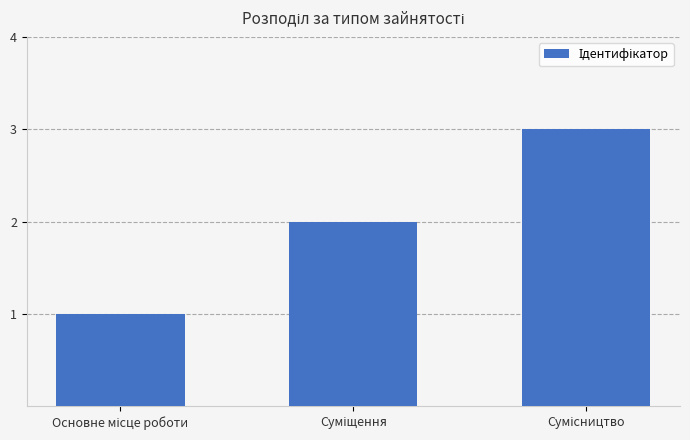

What is the maximum value shown in the chart?

3